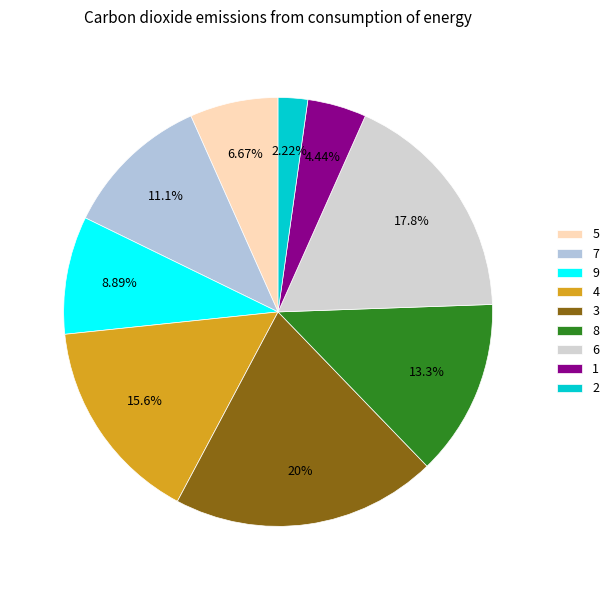

Does 3 represent more than half of the total?

No